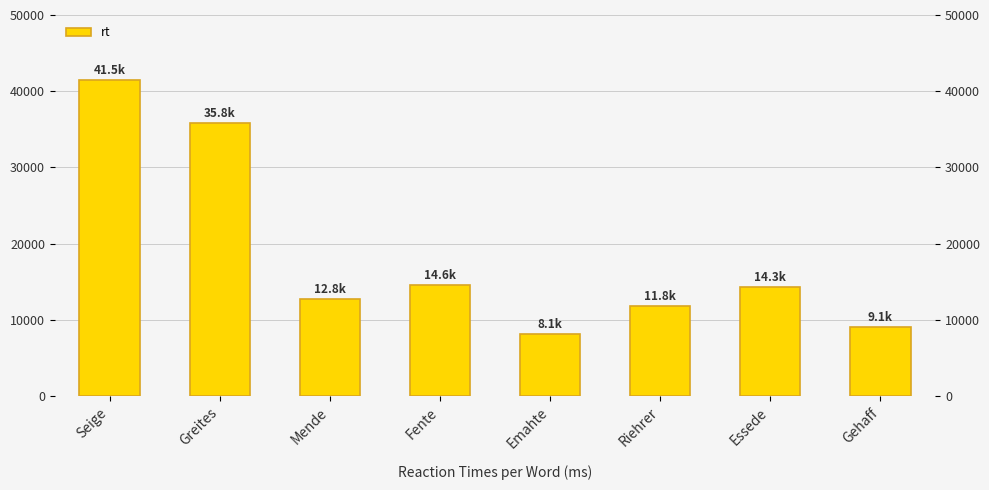

Reading left to right, extract all data points from this chart.

Seige=41518	Greites=35800	Mende=12801	Fente=14562	Emahte=8125	Riehrer=11826	Essede=14309	Gehaff=9097